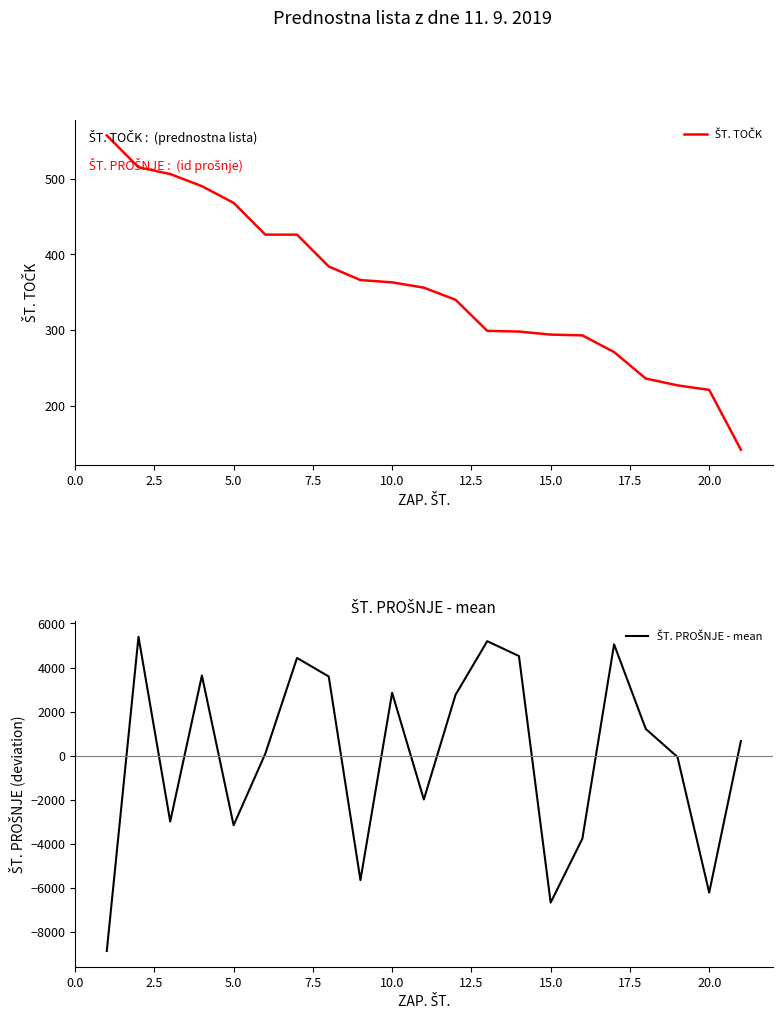

Count the number of categories in the chart.

21